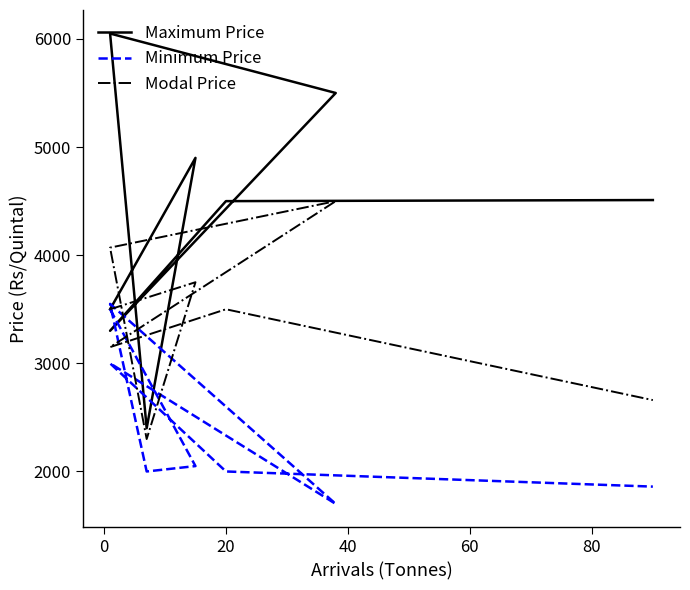

Which series has the widest spread of values?

Maximum Price